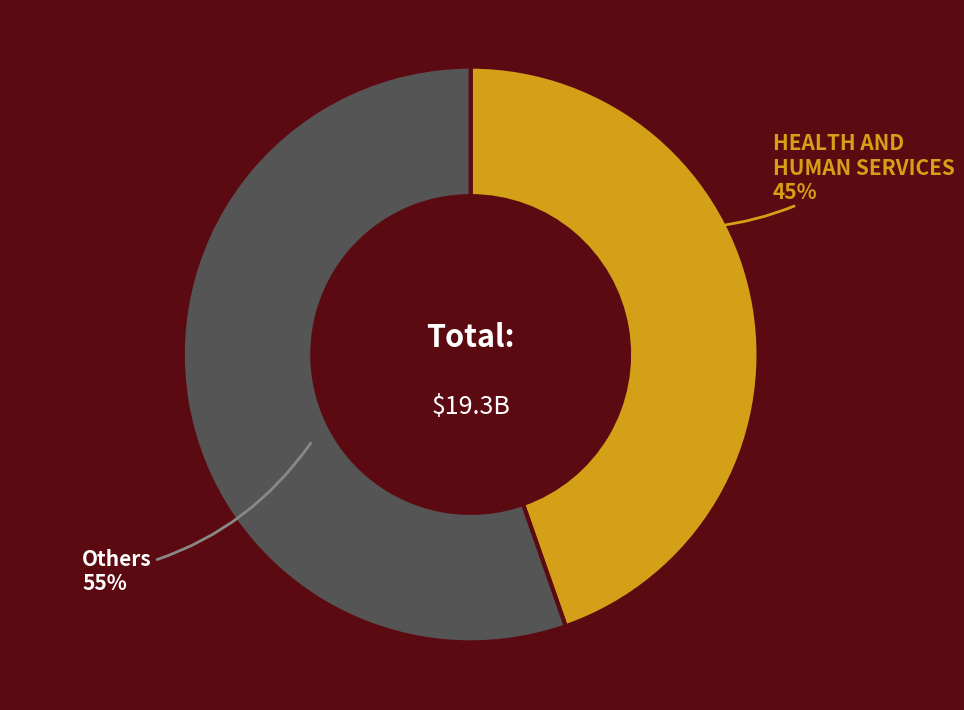

Does HEALTH AND HUMAN SERVICES account for over 50% of the chart?

No